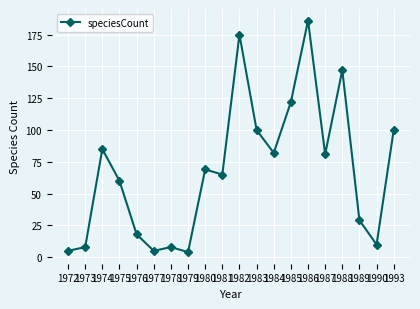

How many points are lower than both their immediate neighbors (excluding endpoints)?

6